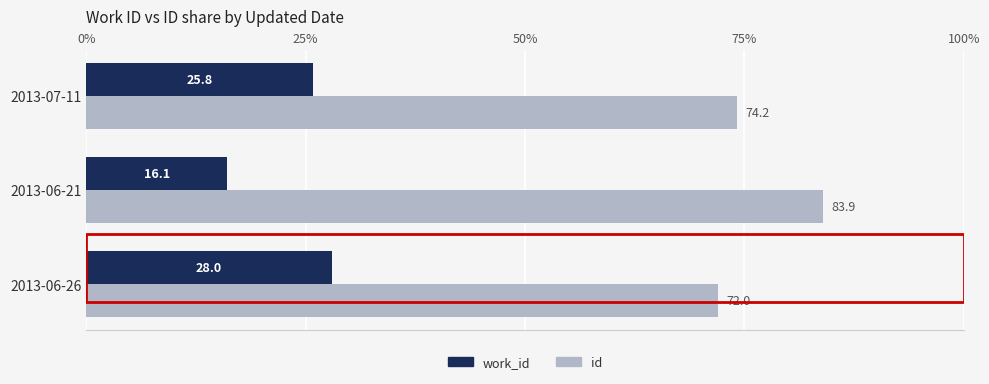

Rank the series by their average value, from highest to lowest.

id, work_id